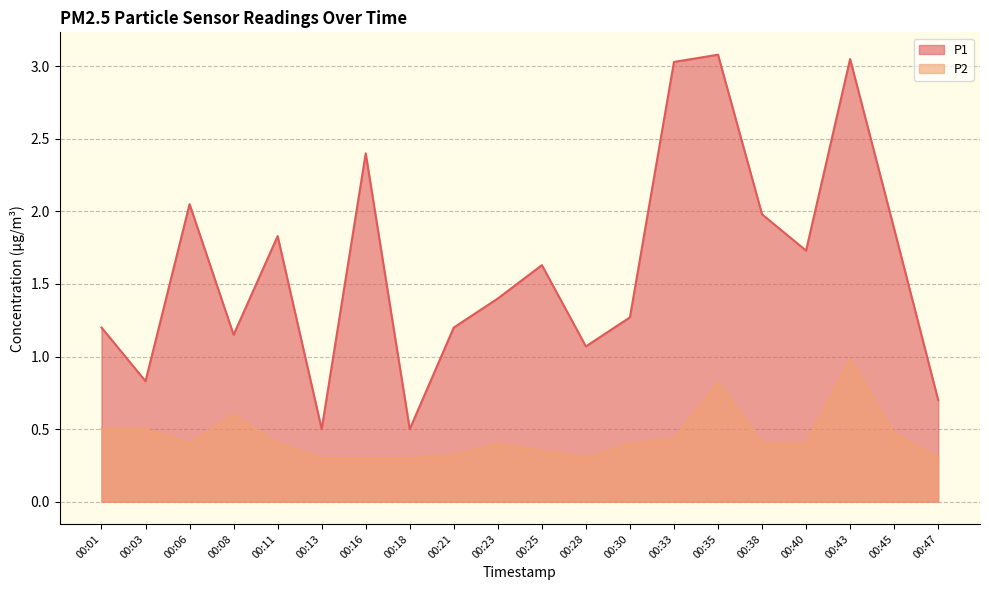

Between 00:35 and 00:06, which is larger?

00:35